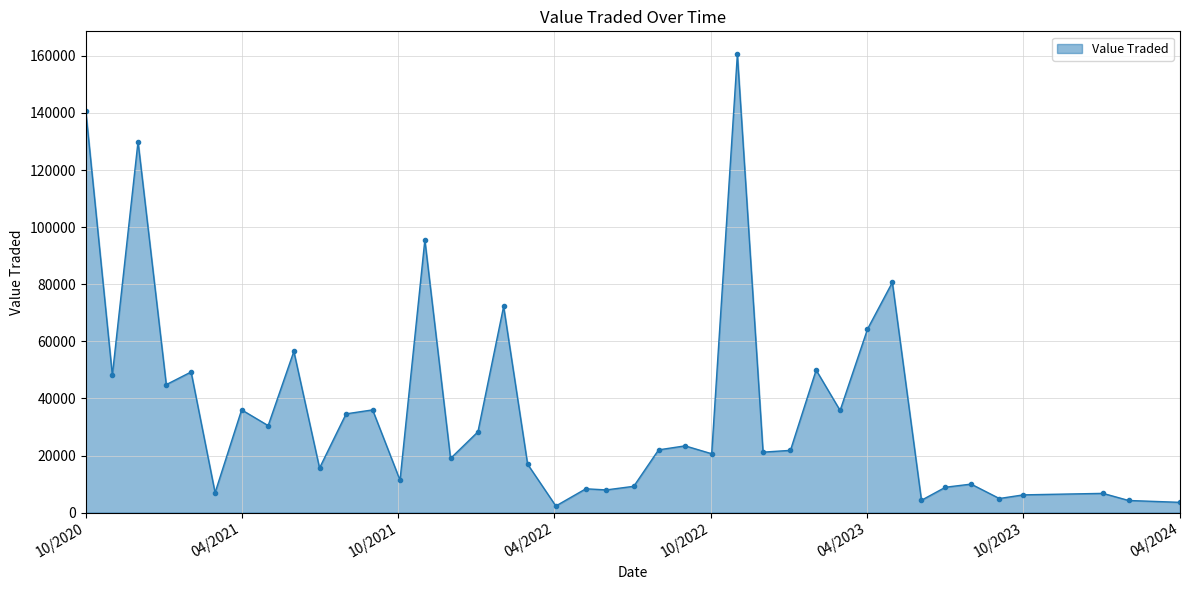

True or false: the data has more than 1 interior local peaks.

True